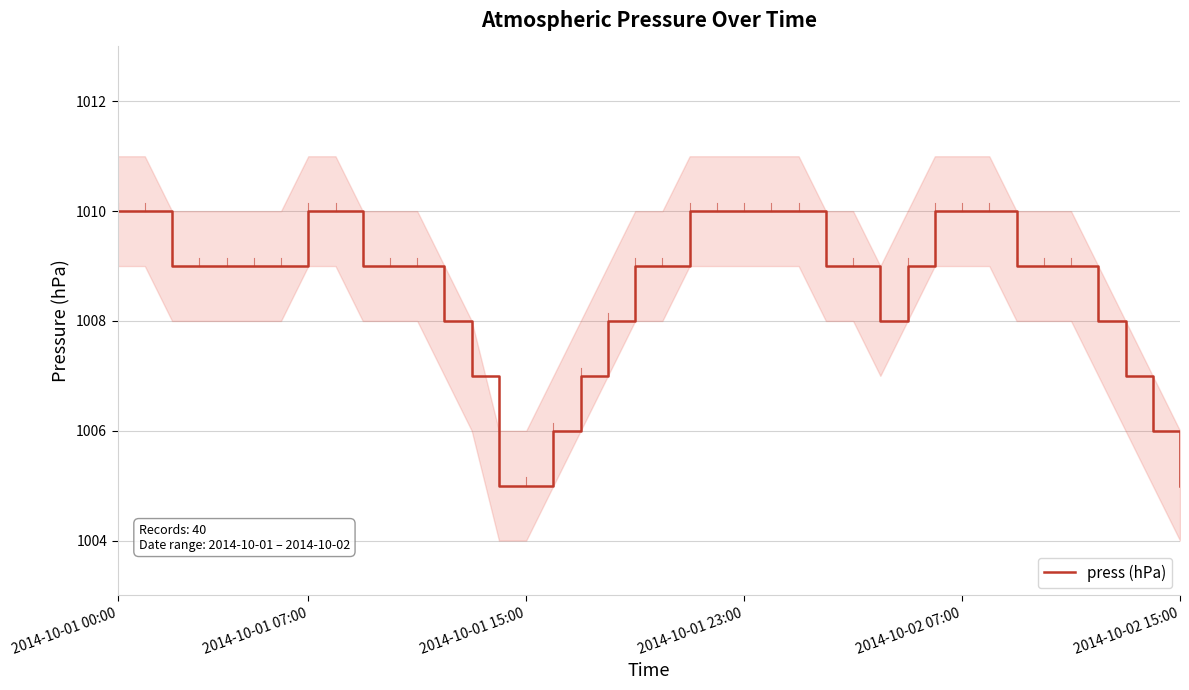

What is the minimum value shown in the chart?

1005